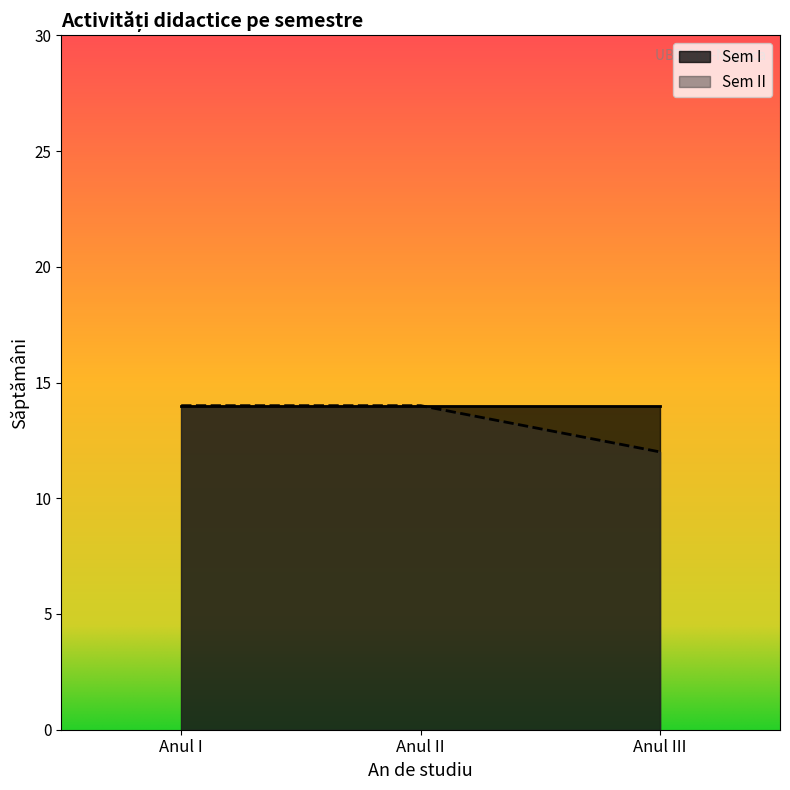

What value does the data have at Anul I?

14